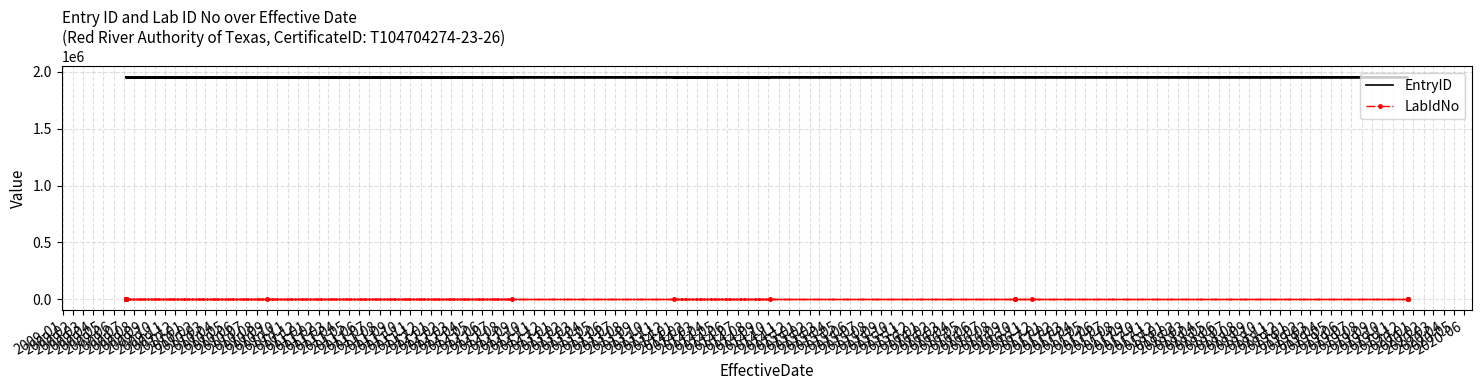

The LabIdNo series shows 2364 at 2009-12. True or false?

True